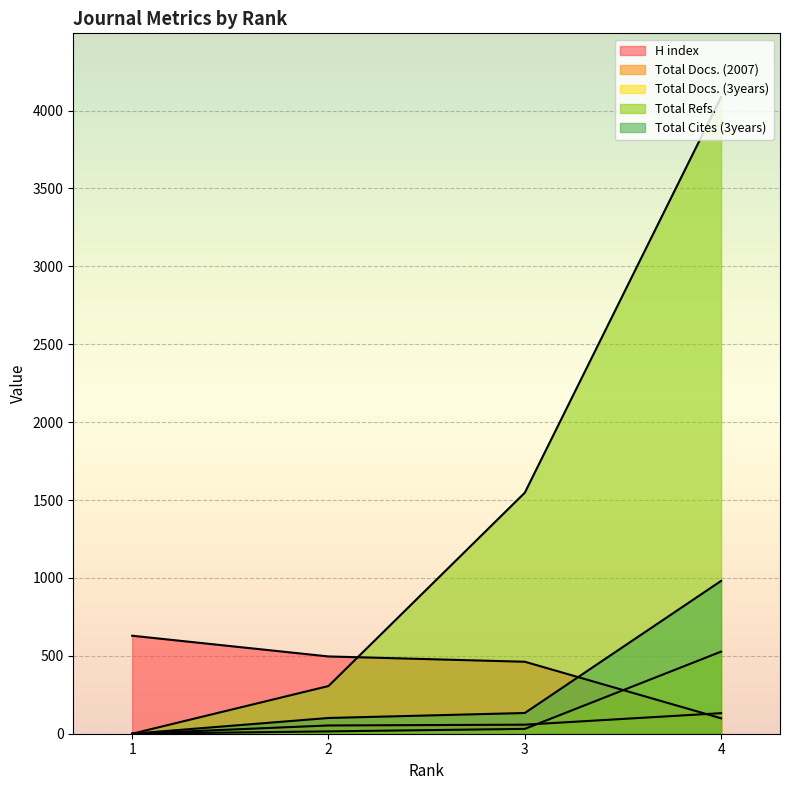

True or false: Total Refs. and Total Cites (3years) intersect in this chart.

False